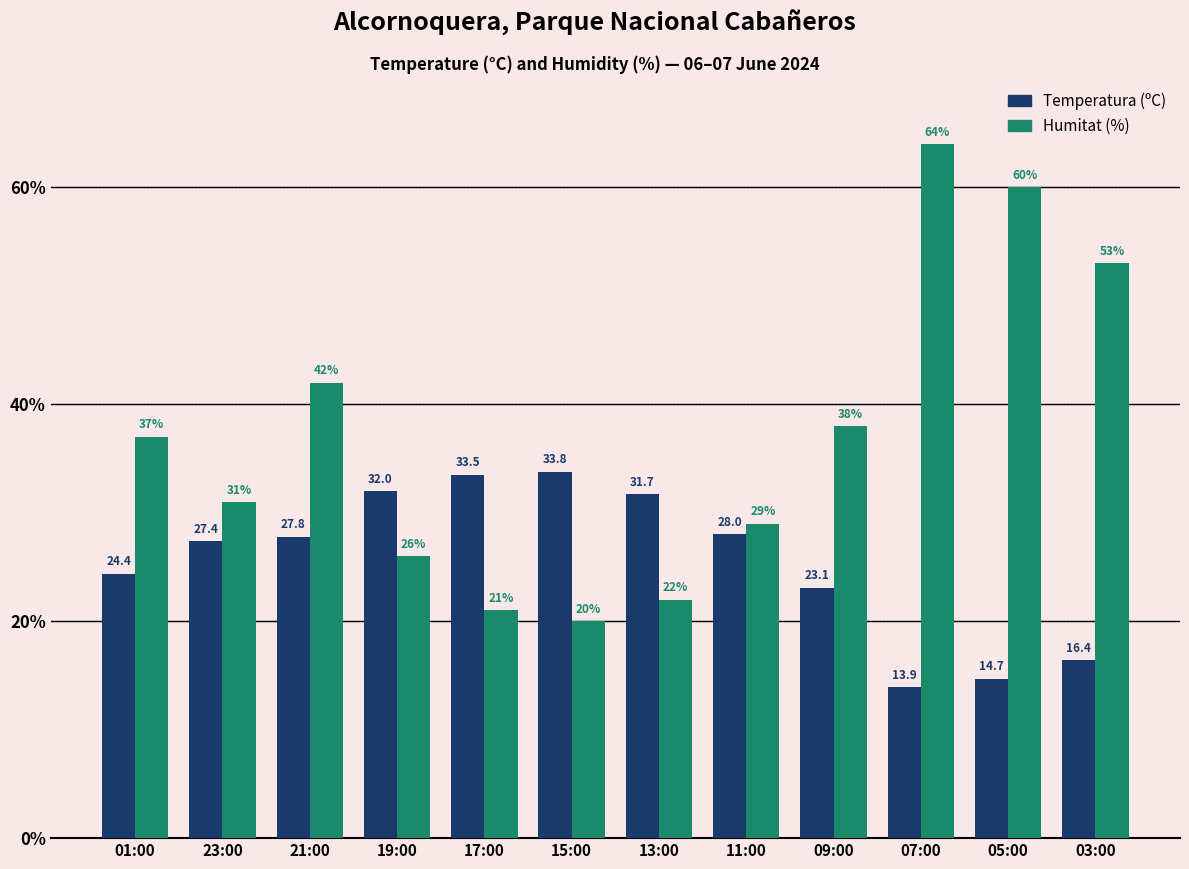

Reading right to left, extract all data points from this chart.

Temperatura (ºC): 16.4	14.7	13.9	23.1	28.0	31.7	33.8	33.5	32.0	27.8	27.4	24.4
Humitat (%): 53.0	60.0	64.0	38.0	29.0	22.0	20.0	21.0	26.0	42.0	31.0	37.0